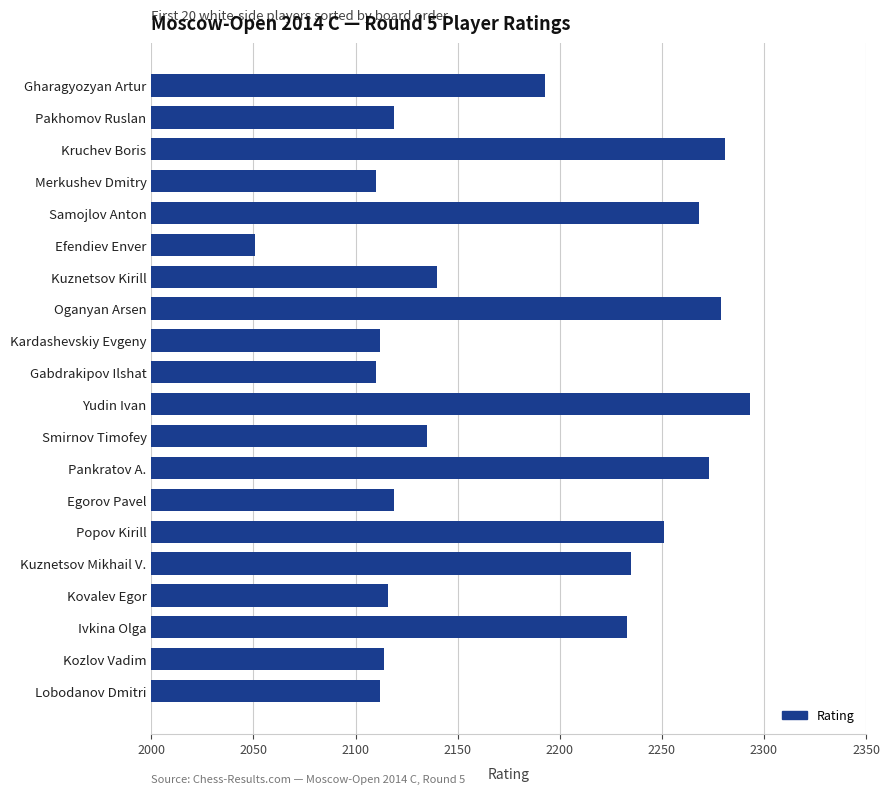

What is the label of the 10th bar from the top?

Gabdrakipov Ilshat